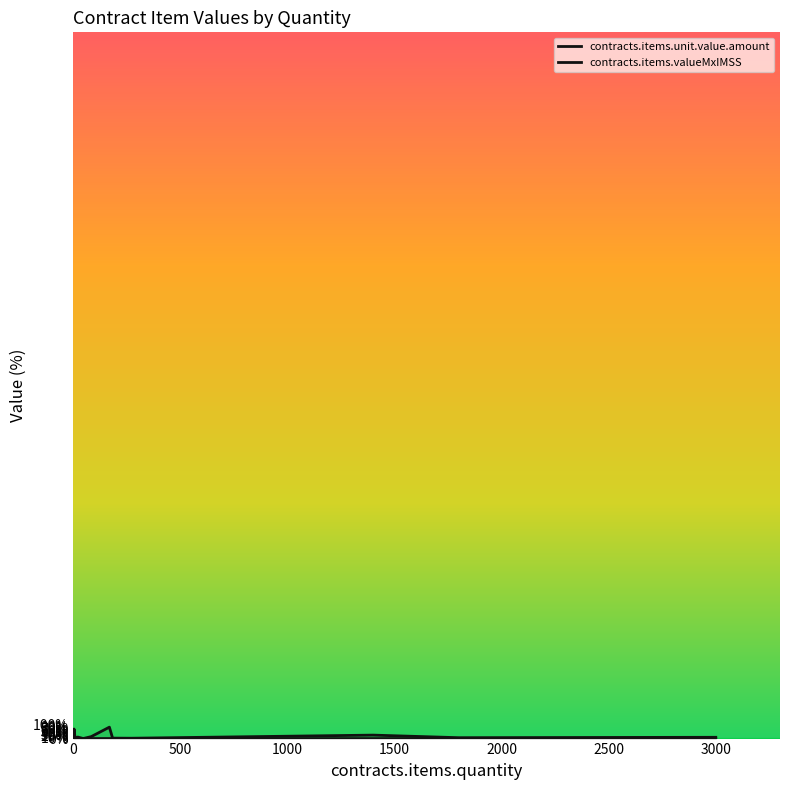

The contracts.items.valueMxIMSS series shows 53.7 at 13. True or false?

False